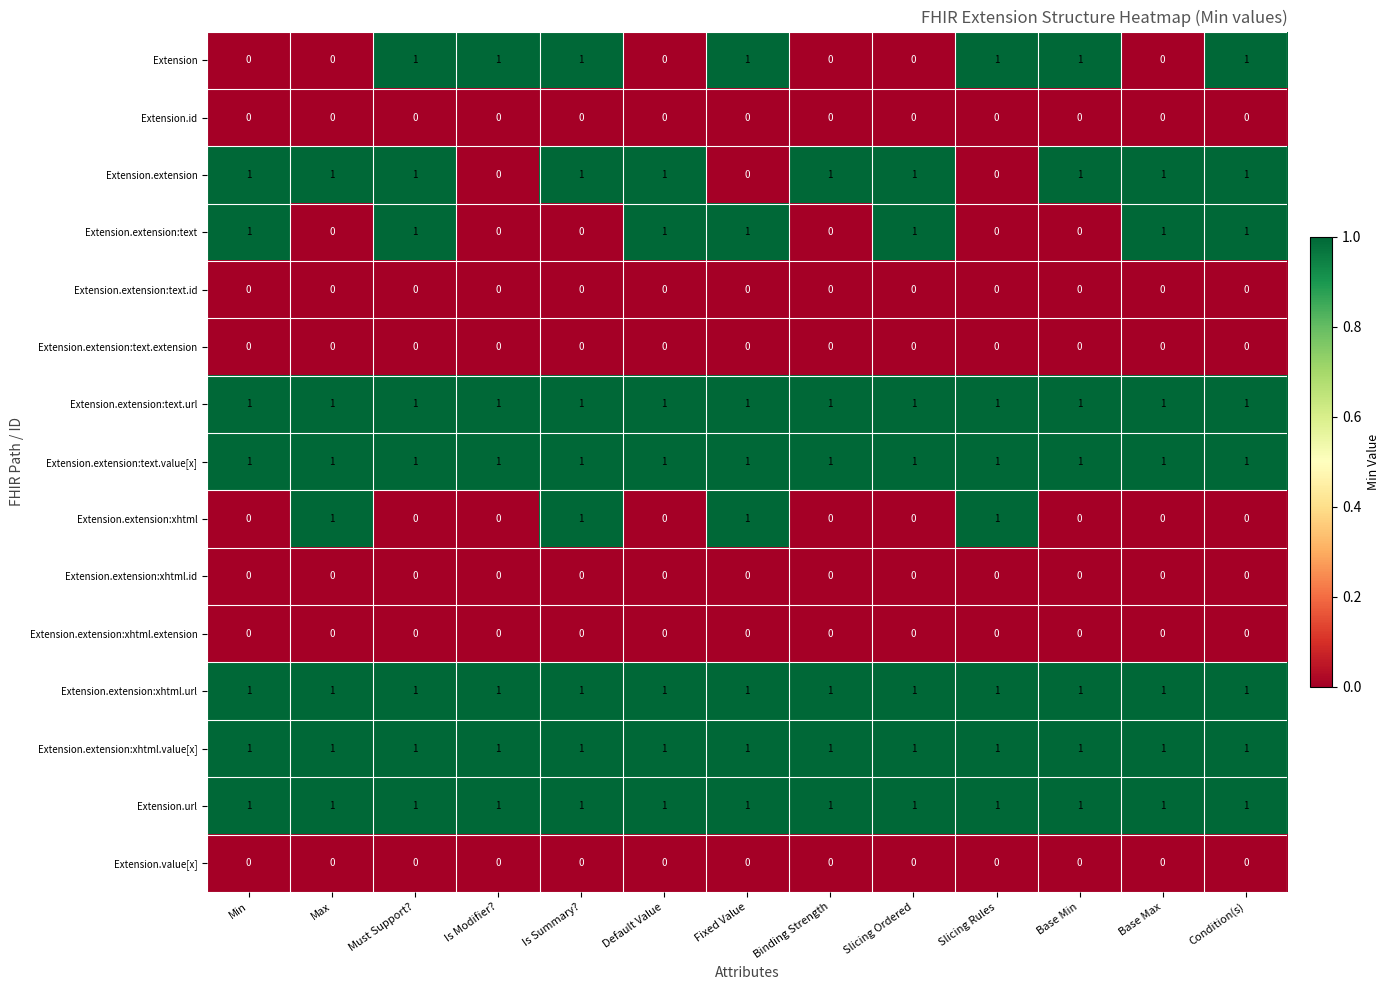

At how many categories does at least one series exceed 0?

13